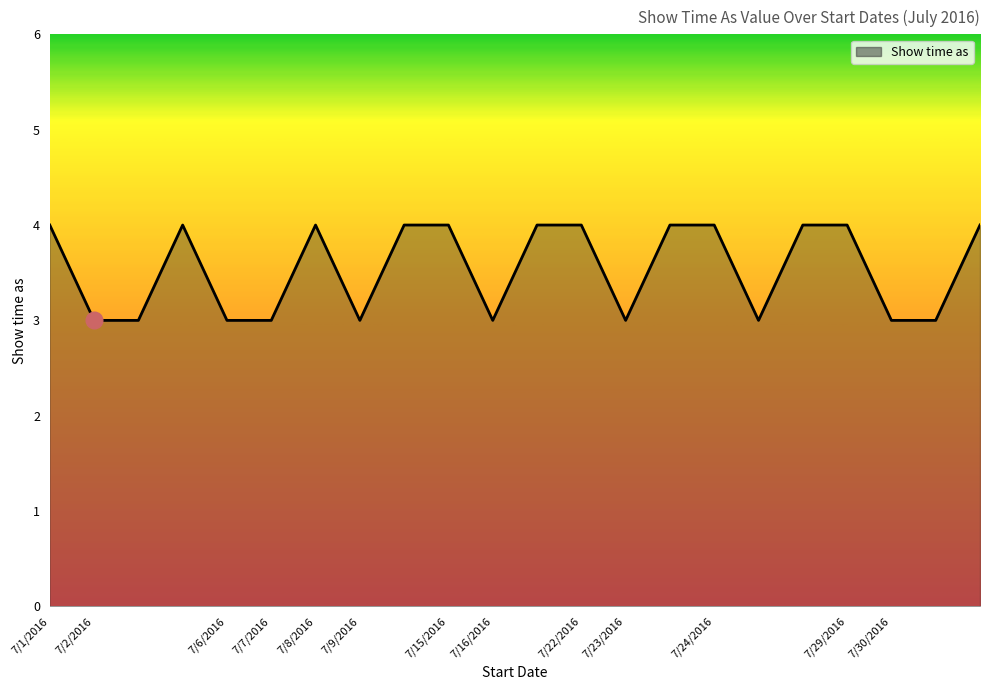

What is the sum of all values?

78